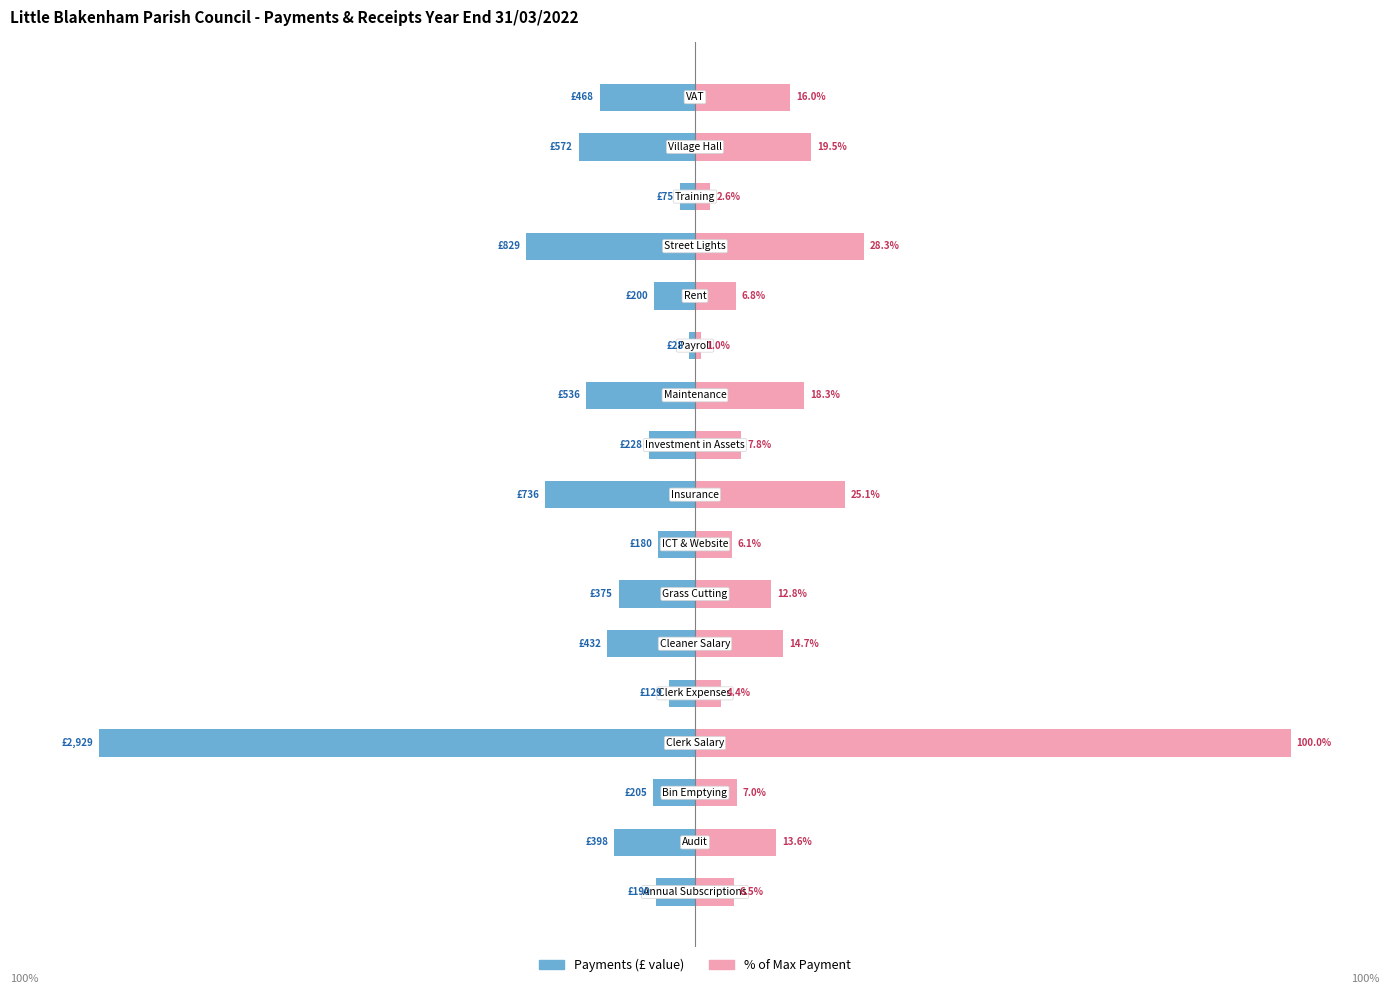

What is the average value of the % of Max Payment series?

17.1